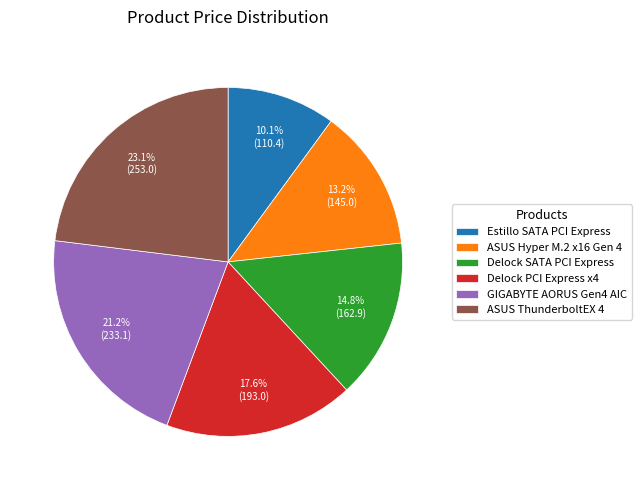

What is the total percentage of Delock PCI Express x4 and GIGABYTE AORUS Gen4 AIC?

38.8%